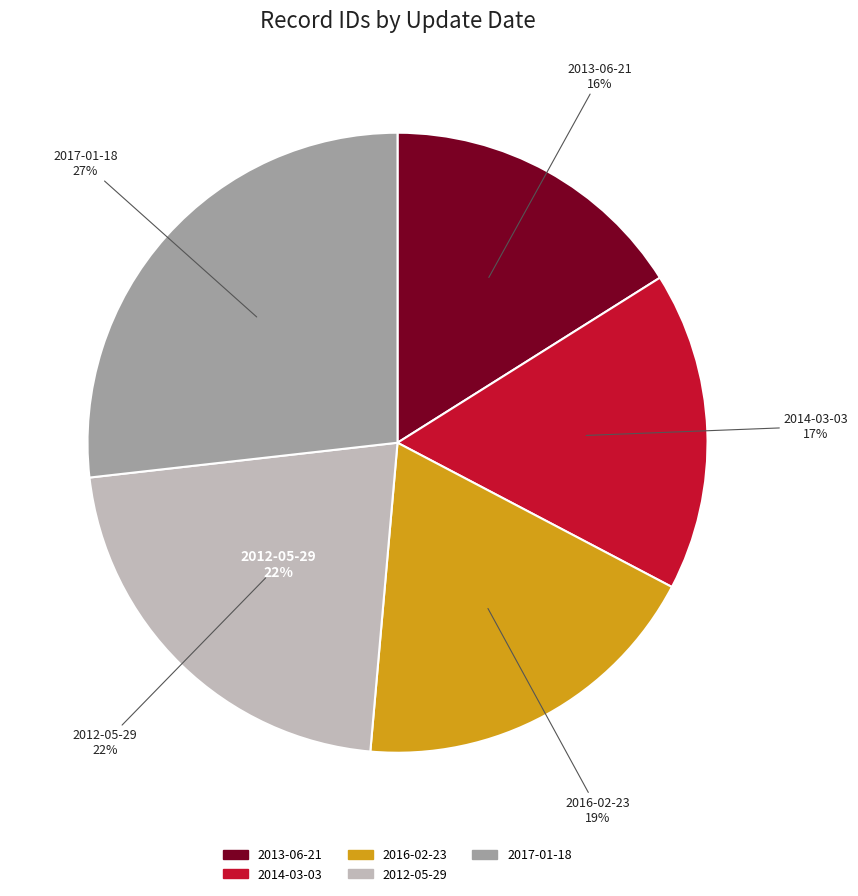

Does 2016-02-23 represent more than half of the total?

No